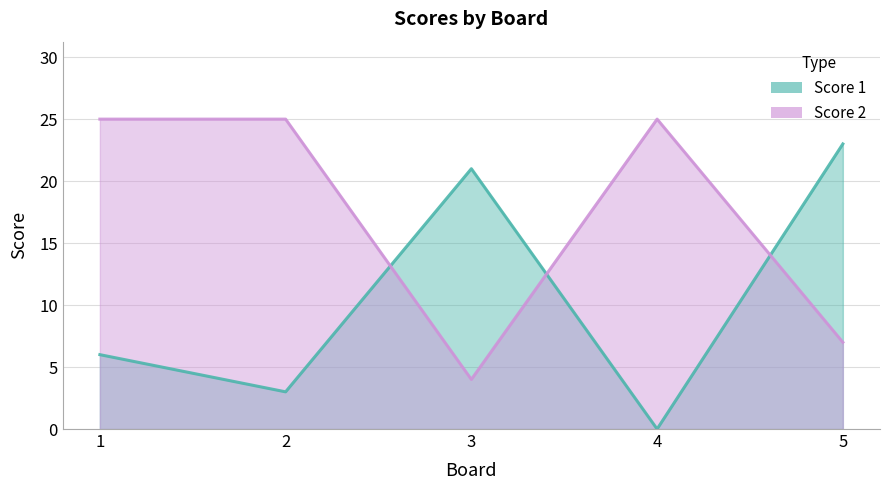

Where is the first local maximum for Score 1?

3